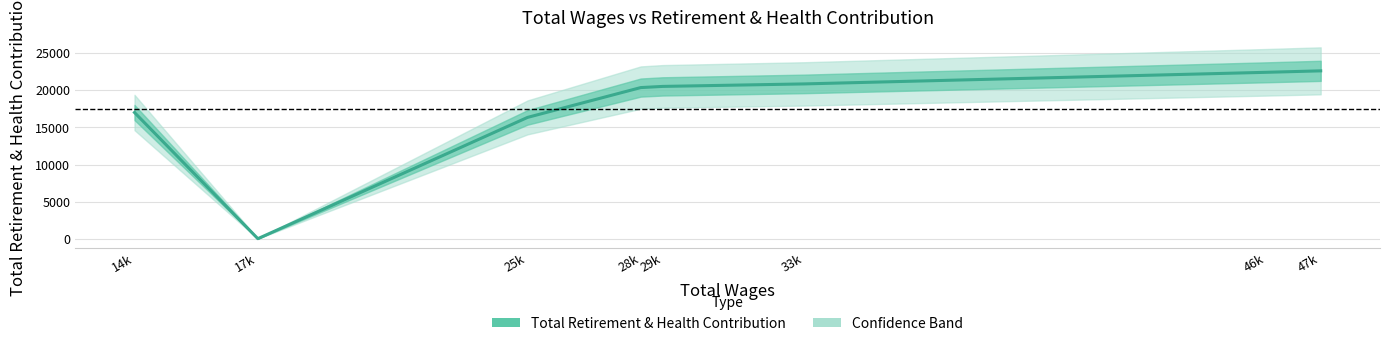

At which category does the data reach its first local valley?

17k